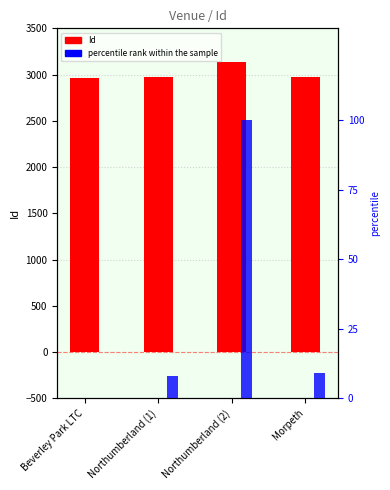

At which category is the sum across all series the highest?

Northumberland (2)